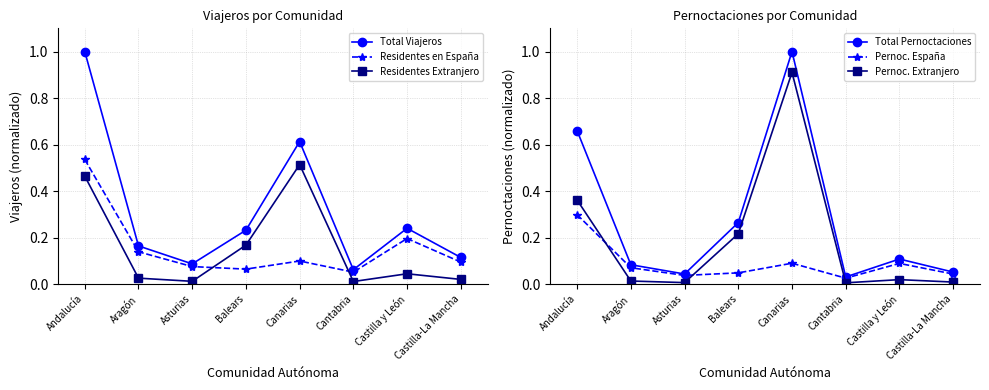

At which label is Pernoc. Extranjero closest to 0?

Cantabria